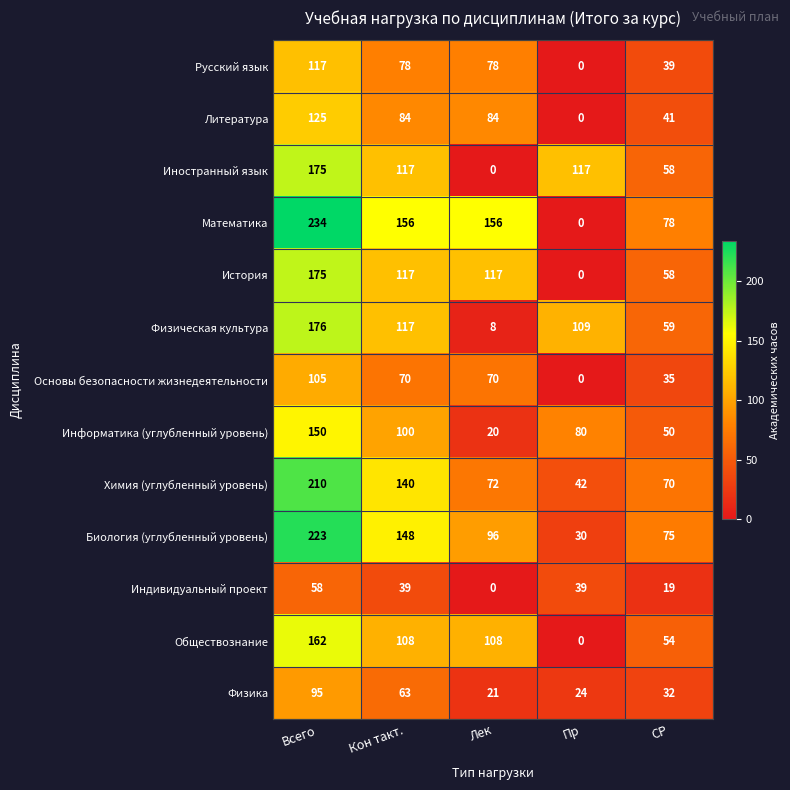

At how many categories does at least one series exceed 98?

4